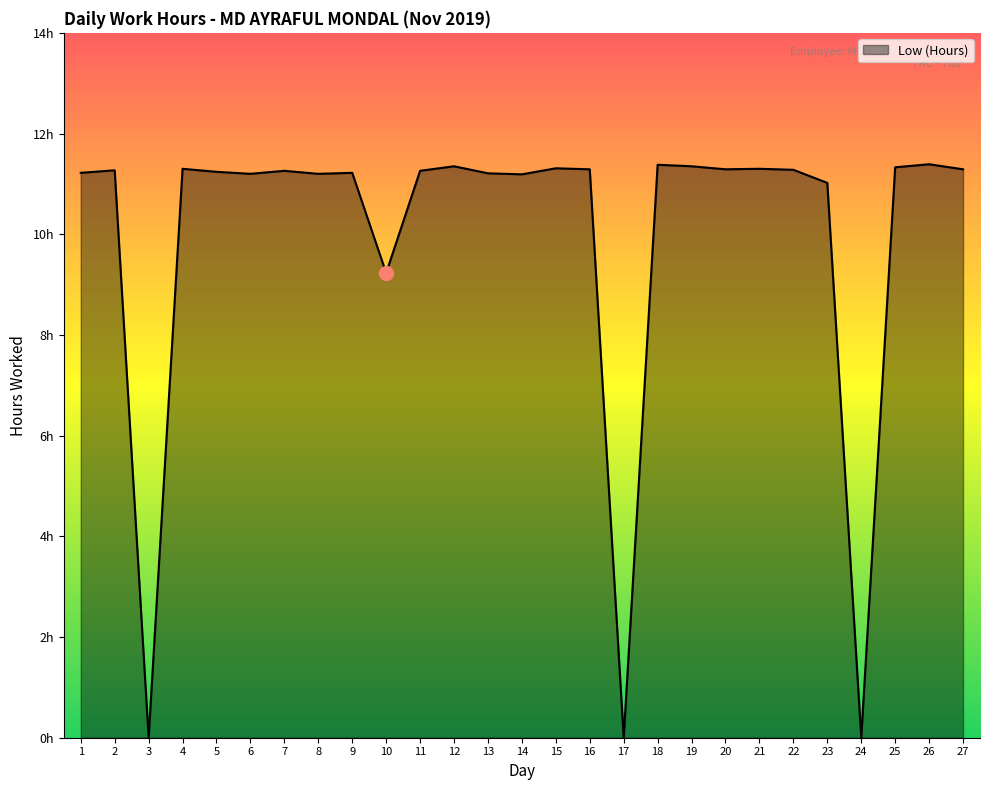

Where is the first local maximum?

2